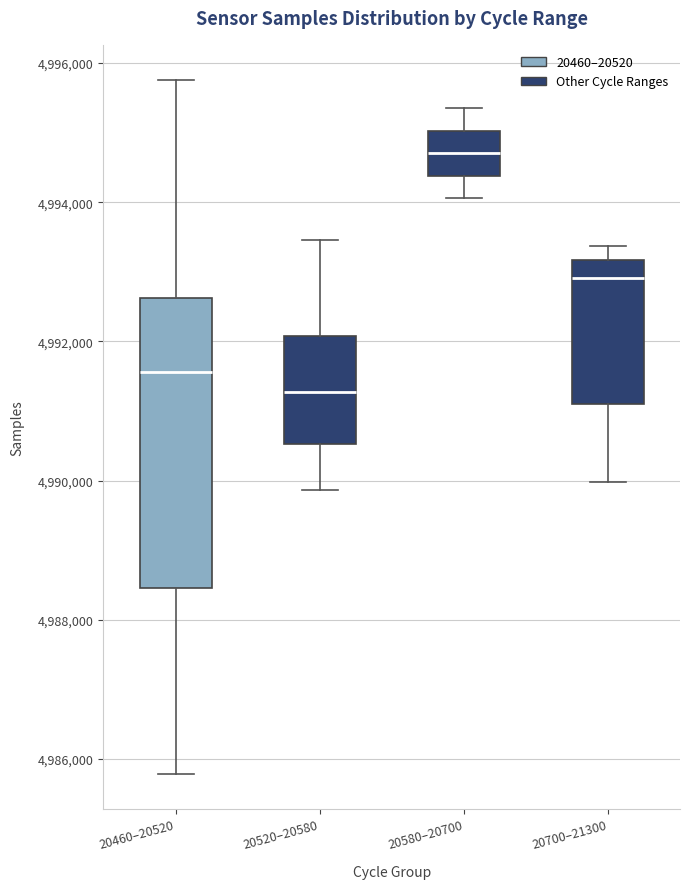

Which box has the lowest median line?

20520–20580